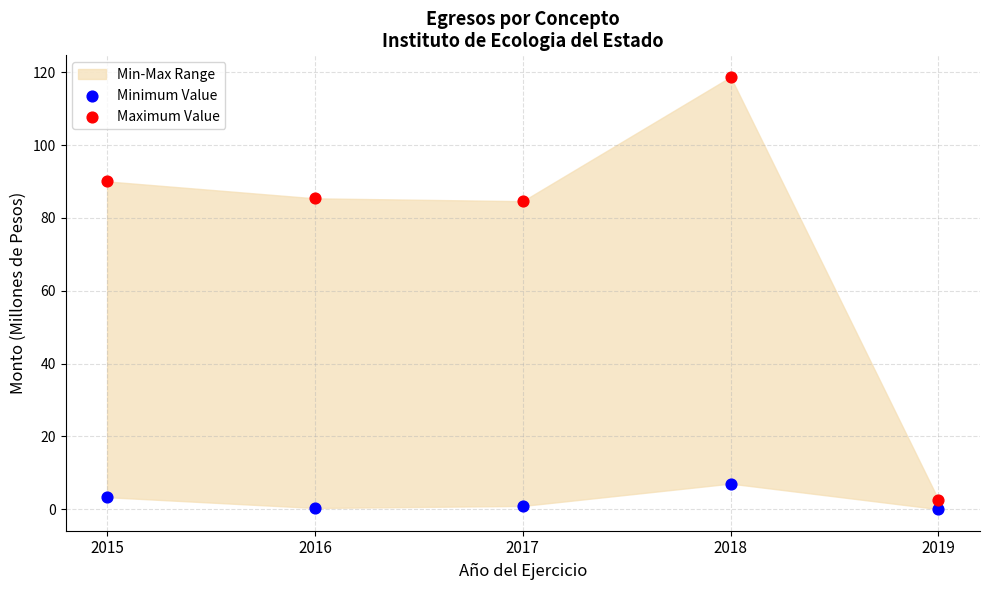

Which series contains the highest Y value?

Maximum Value